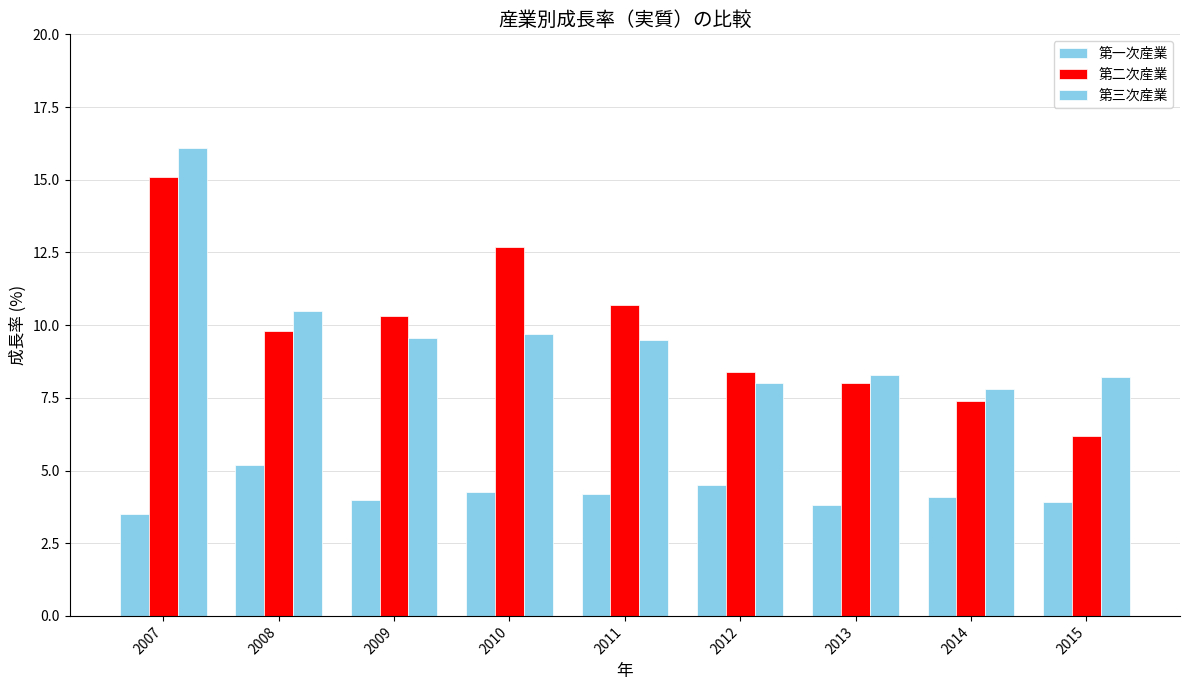

How many distinct data groups are displayed?

3